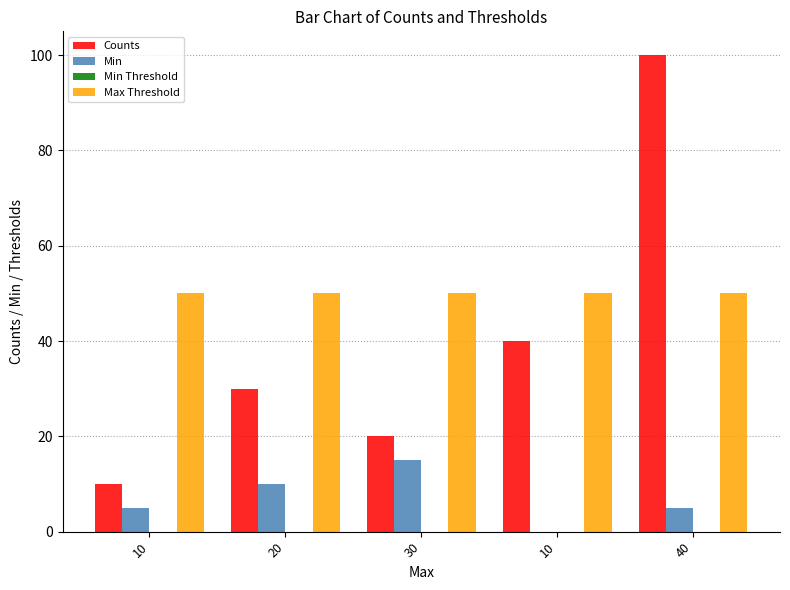

Reading right to left, list all the values displayed in this chart.

Counts: 100	40	20	30	10
Min: 5	0	15	10	5
Min Threshold: 0	0	0	0	0
Max Threshold: 50	50	50	50	50